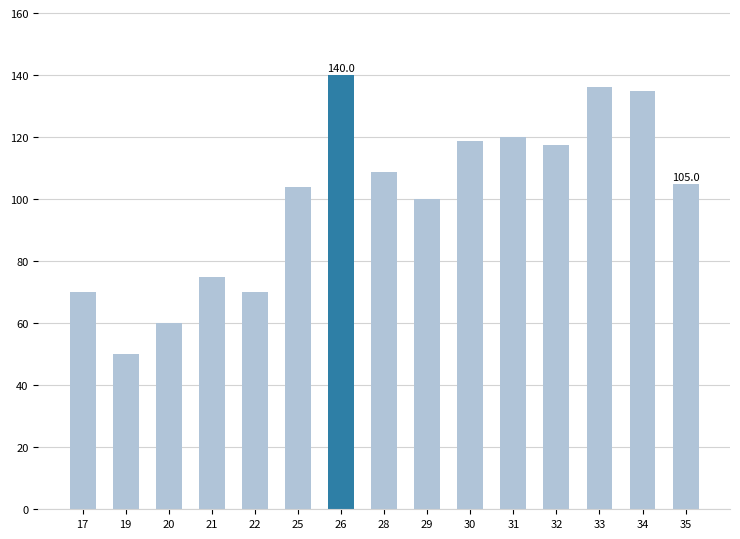

Approximately how many times larger is the value at 17 compared to 28?

0.6